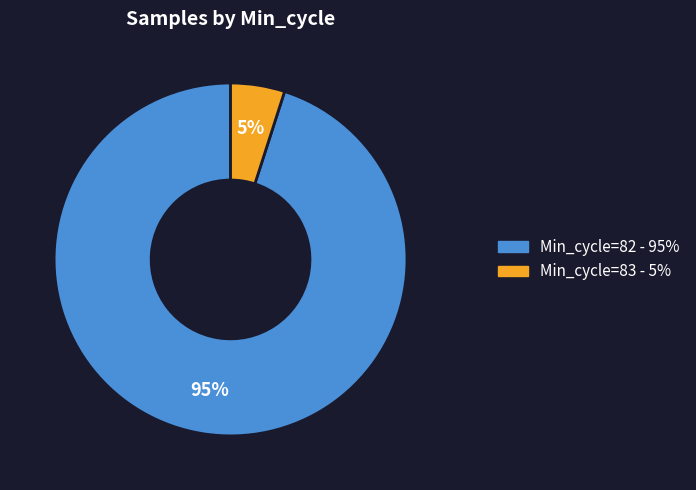

To the nearest percent, what is the average slice percentage?

50%